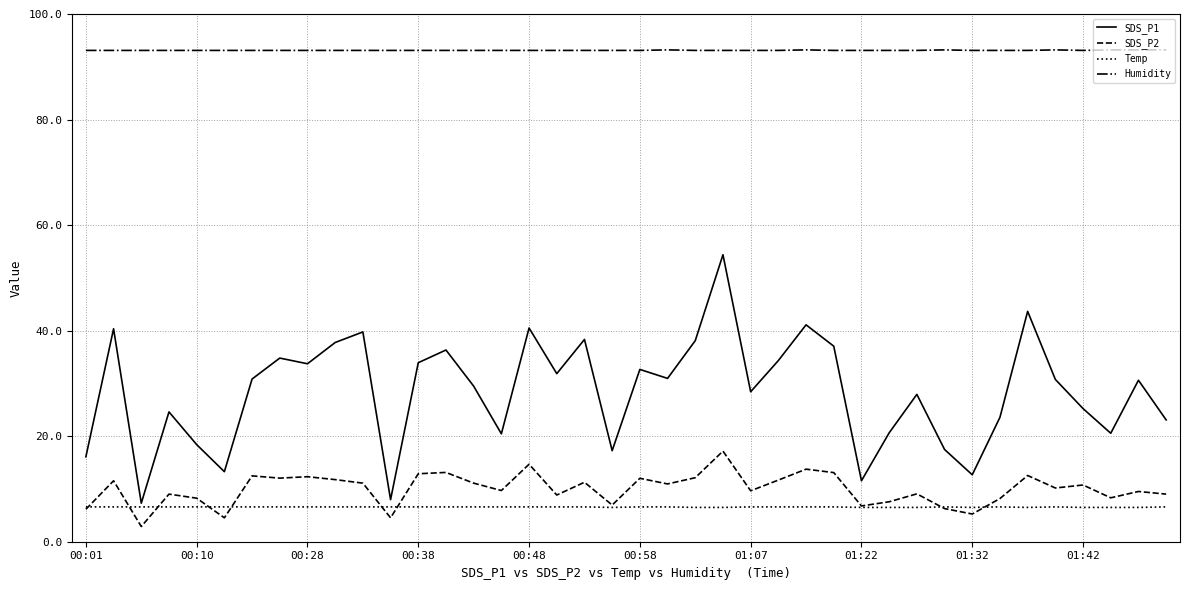

List the series in order of their peak value, highest first.

Humidity, SDS_P1, SDS_P2, Temp